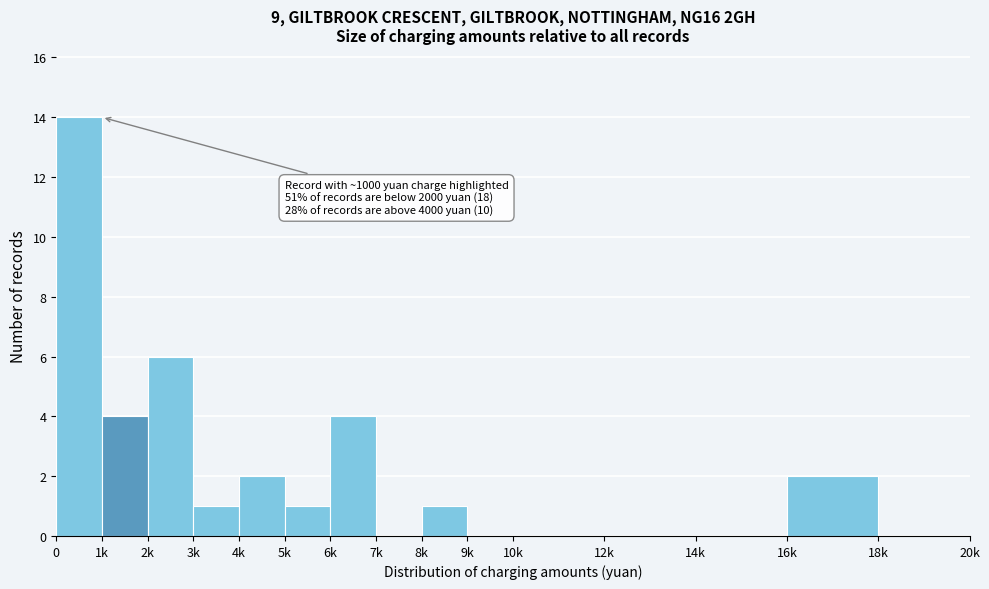

Reading right to left, list all the values displayed in this chart.

18k=0	16k=2	14k=0	12k=0	10k=0	9k=0	8k=1	7k=0	6k=4	5k=1	4k=2	3k=1	2k=6	1k=4	0=14